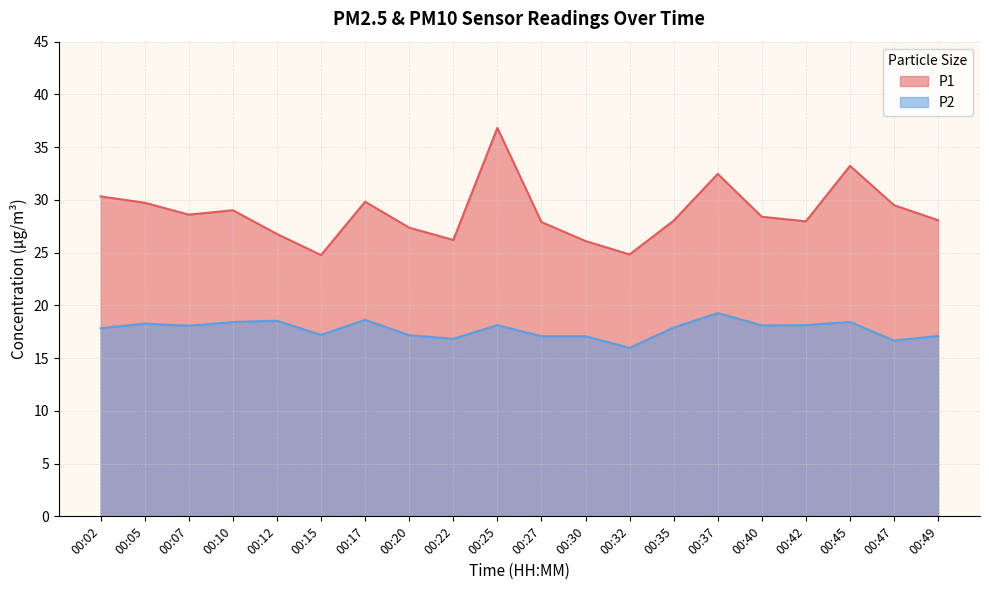

At which label is P1 closest to 30?

00:17